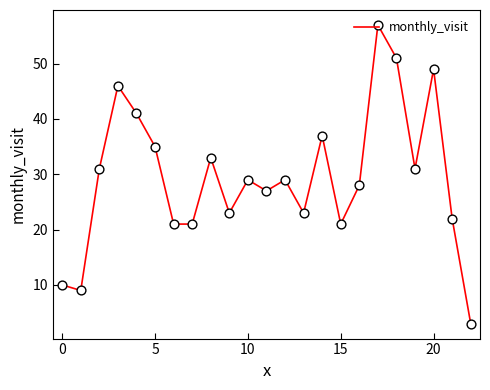

What is the difference between the maximum and minimum values?

54